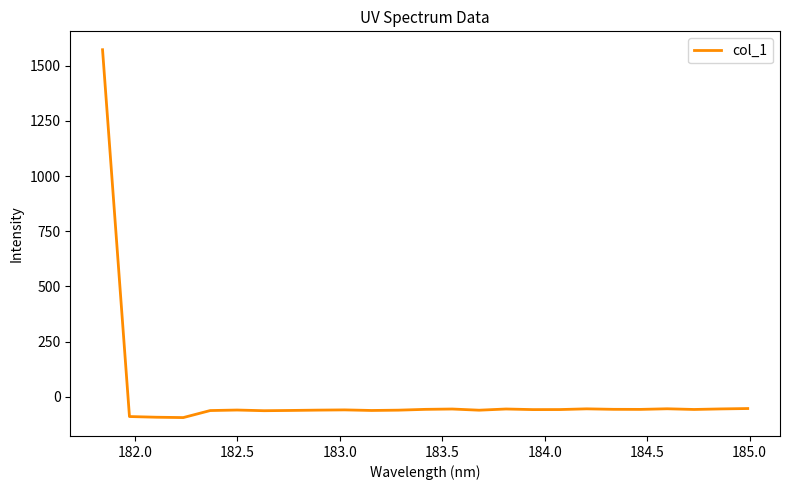

What is the greatest value displayed?

1571.6